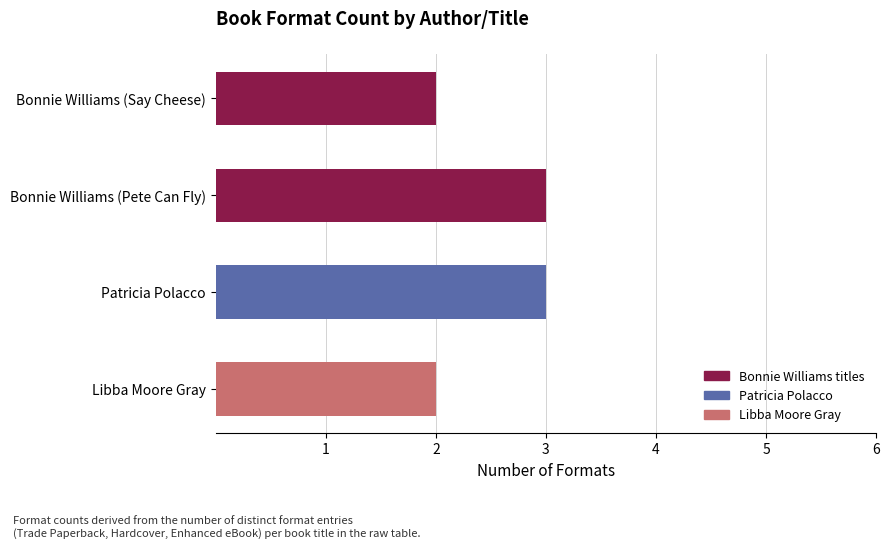

What is the label of the 4th bar from the bottom?

Bonnie Williams (Say Cheese)